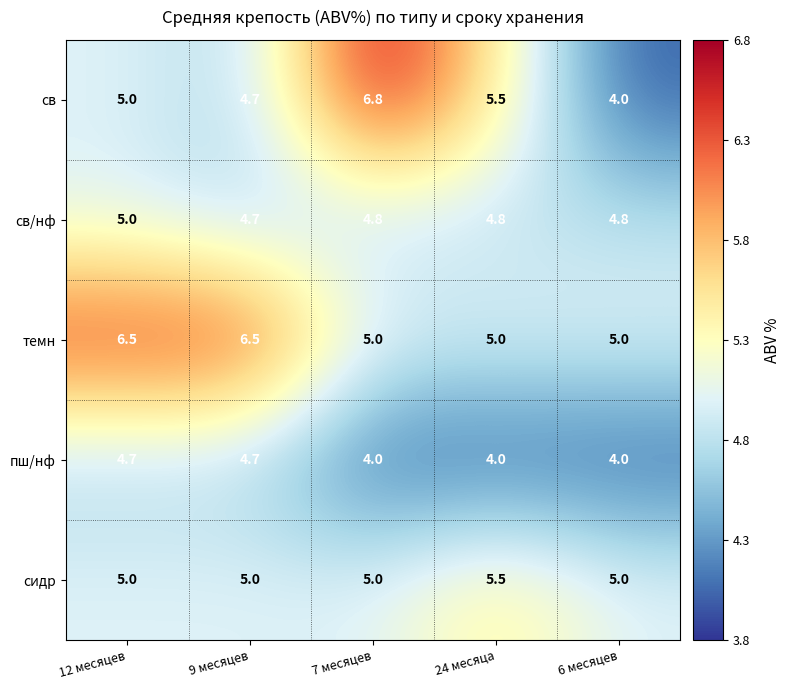

At which category does the chart reach its peak across all series?

7 месяцев